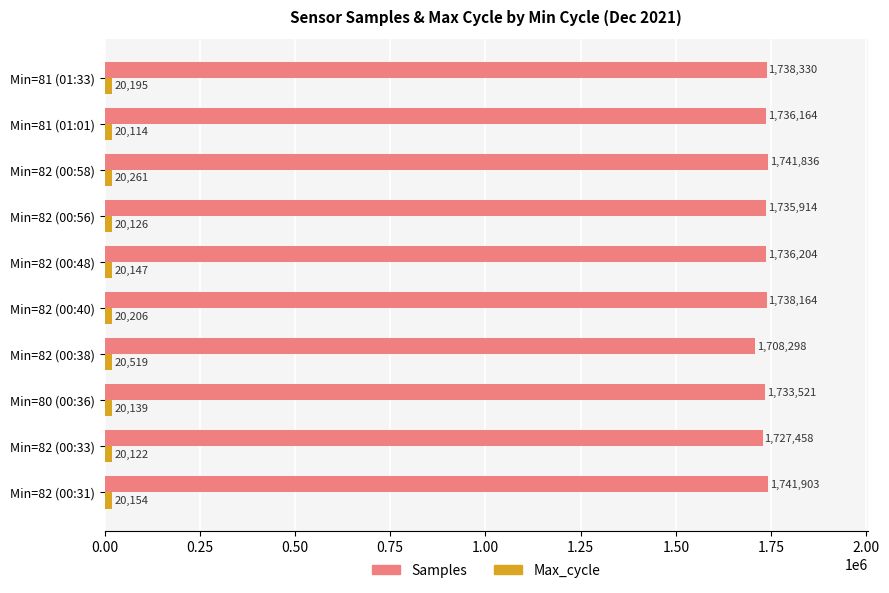

What is the maximum value shown in the chart?

1741903